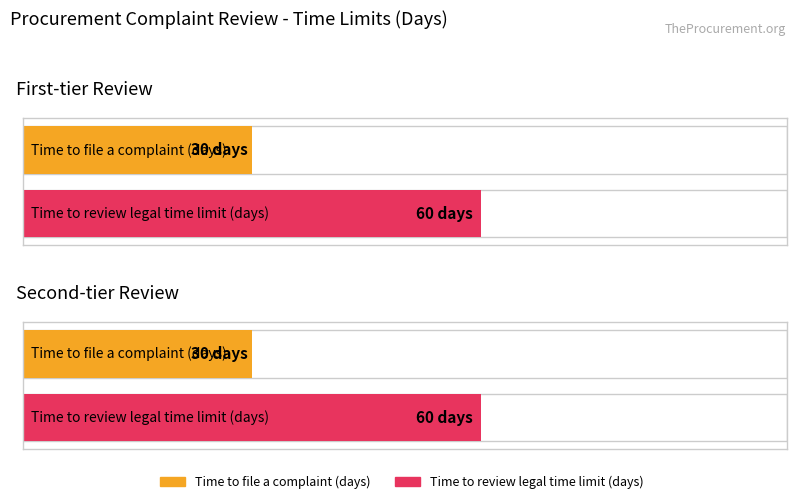

Are the bars grouped side by side (vs. stacked)?

Yes